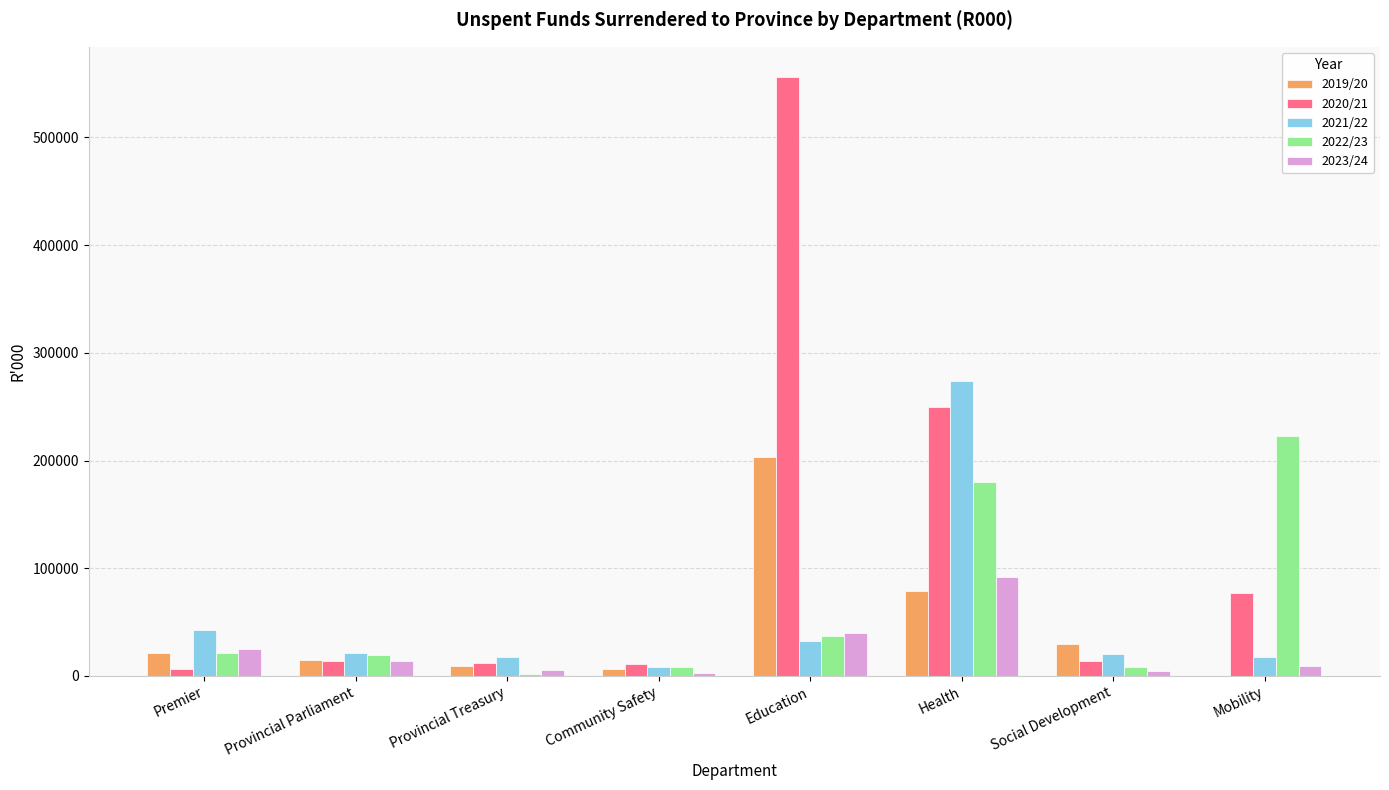

Is the value of 2021/22 at Education greater than the value of 2020/21 at Premier?

Yes